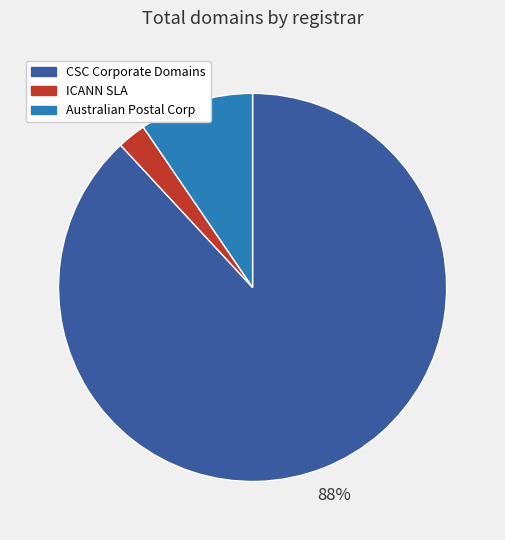

Is there a majority slice in this chart?

Yes